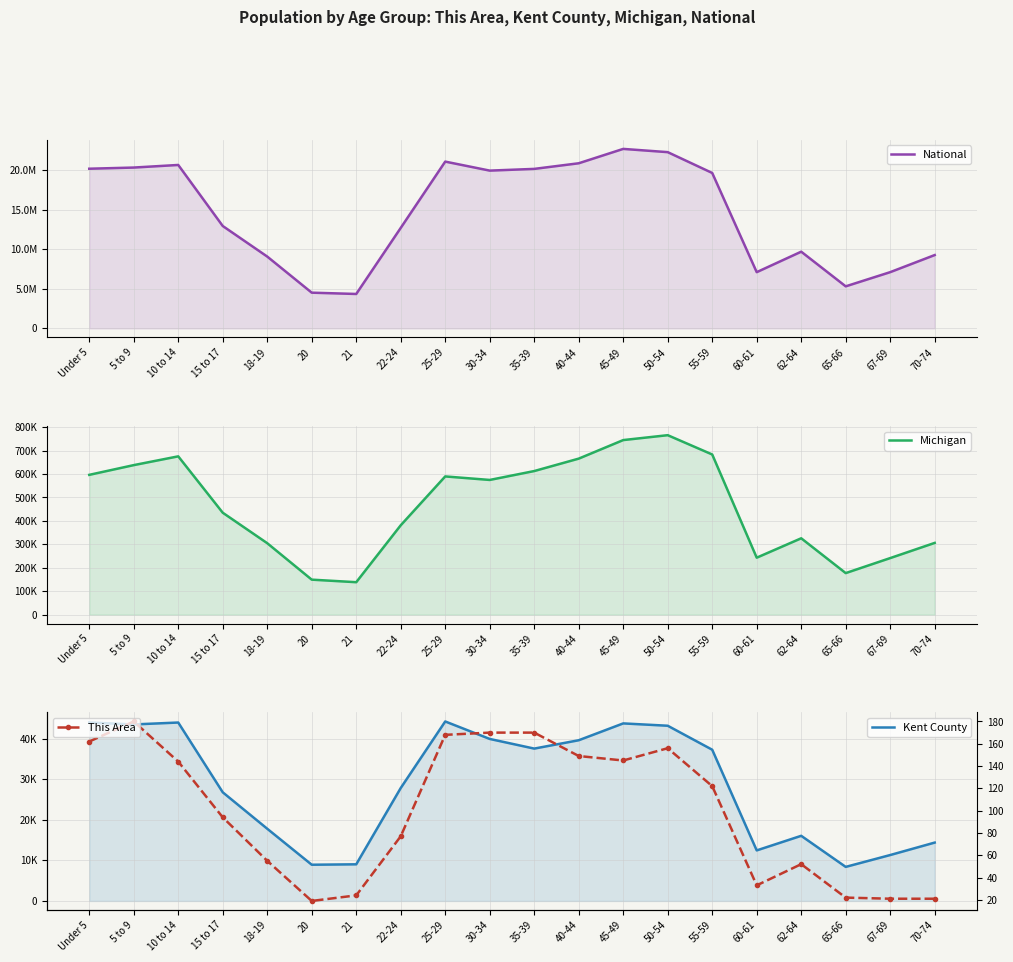

What is the total value across all series at 35-39?

20829830